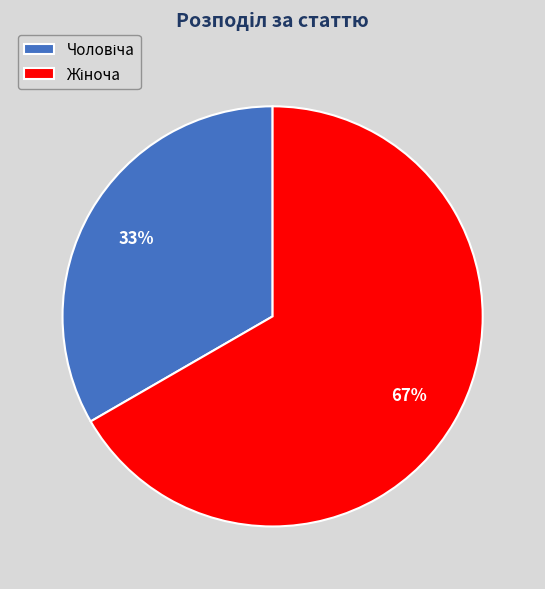

To the nearest percent, what is the average slice percentage?

50%